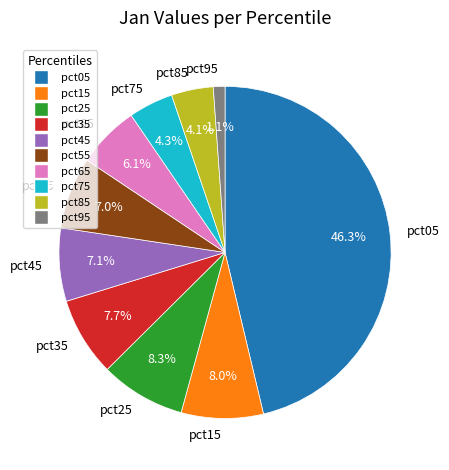

To the nearest percent, what percentage of the pie is pct65?

6%